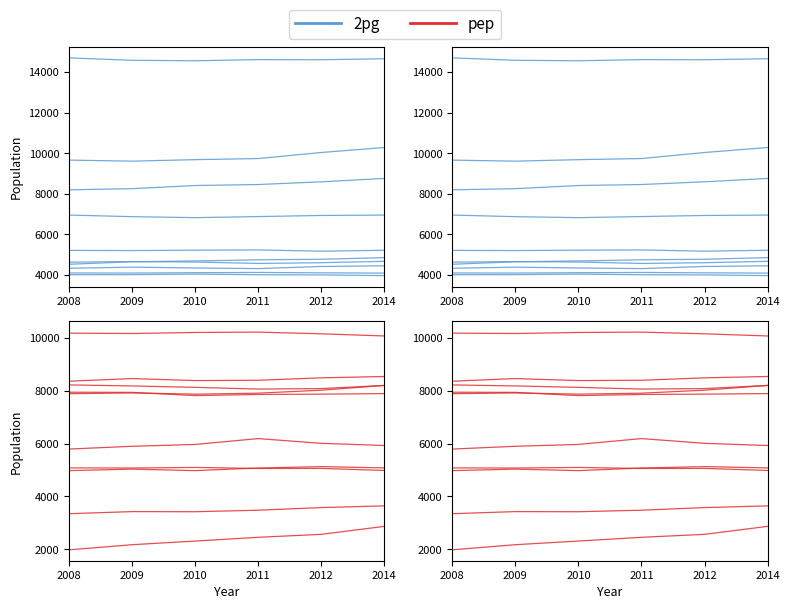

What value does the pep series have at 2009, to the nearest 5?

8180